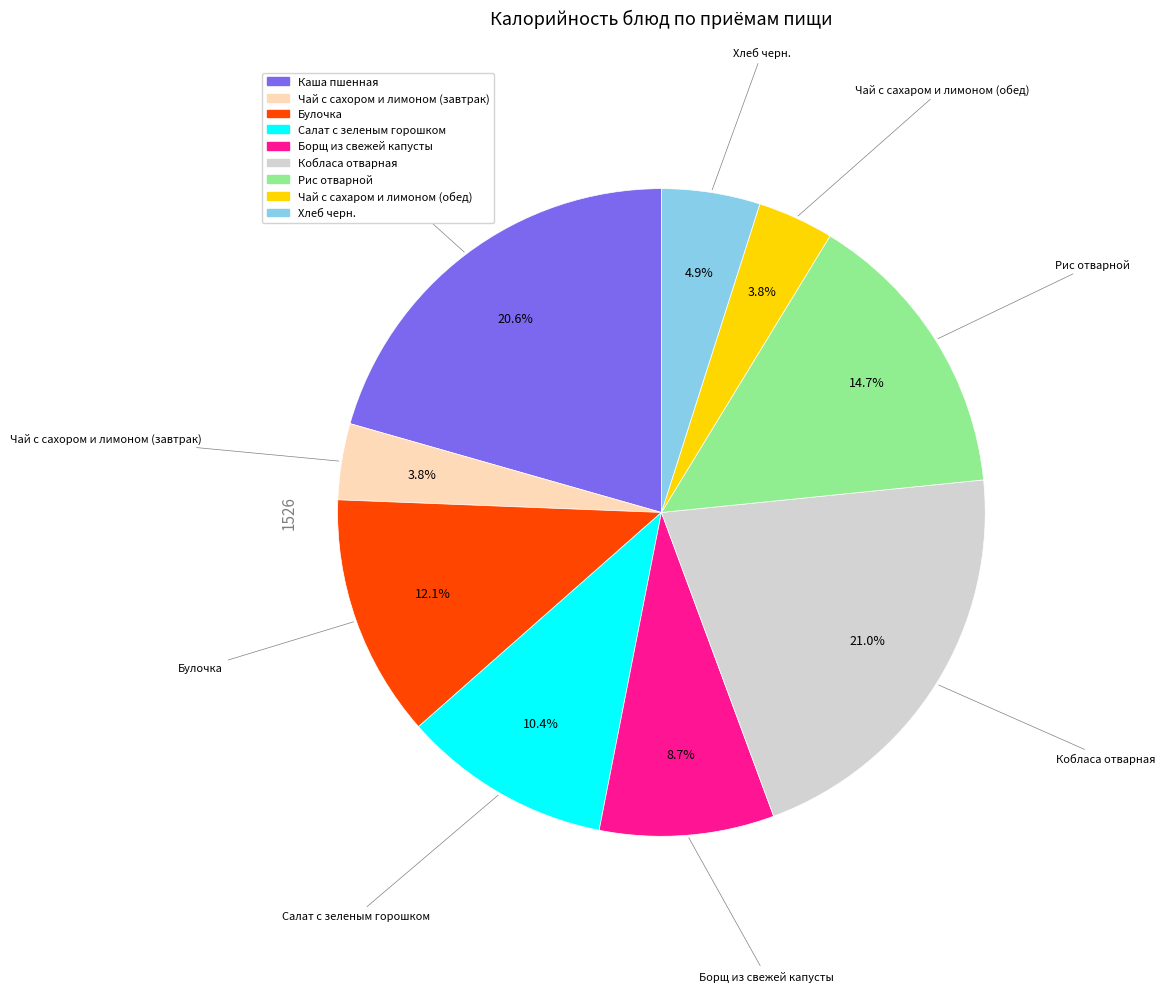

The Чай с сахором и лимоном (завтрак) slice represents 16% of the pie. True or false?

False